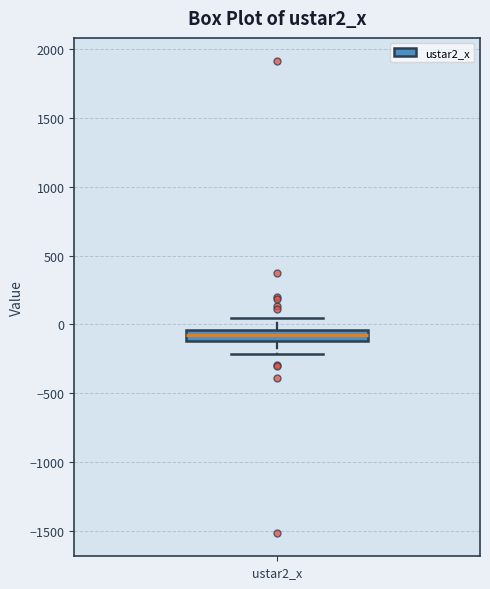

Where is the lower edge of the box for ustar2_x on the y-axis? The values are not printed on the chart, so give them approximately, as read against the axis.

-100